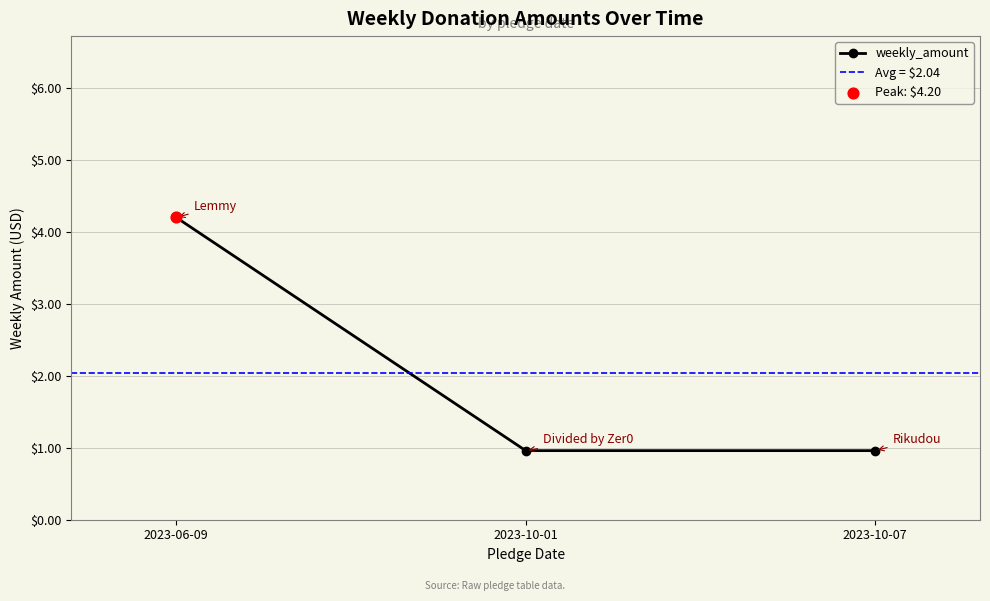

What is the change in value from 2023-06-09 to 2023-10-01?

-3.2